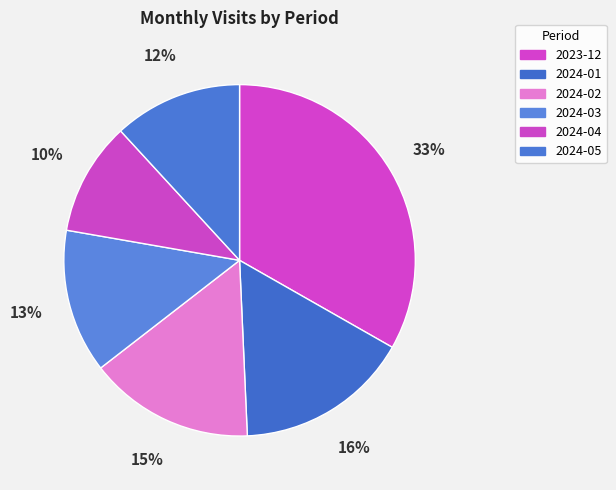

To the nearest percent, what percentage of the pie is 2024-02?

15%